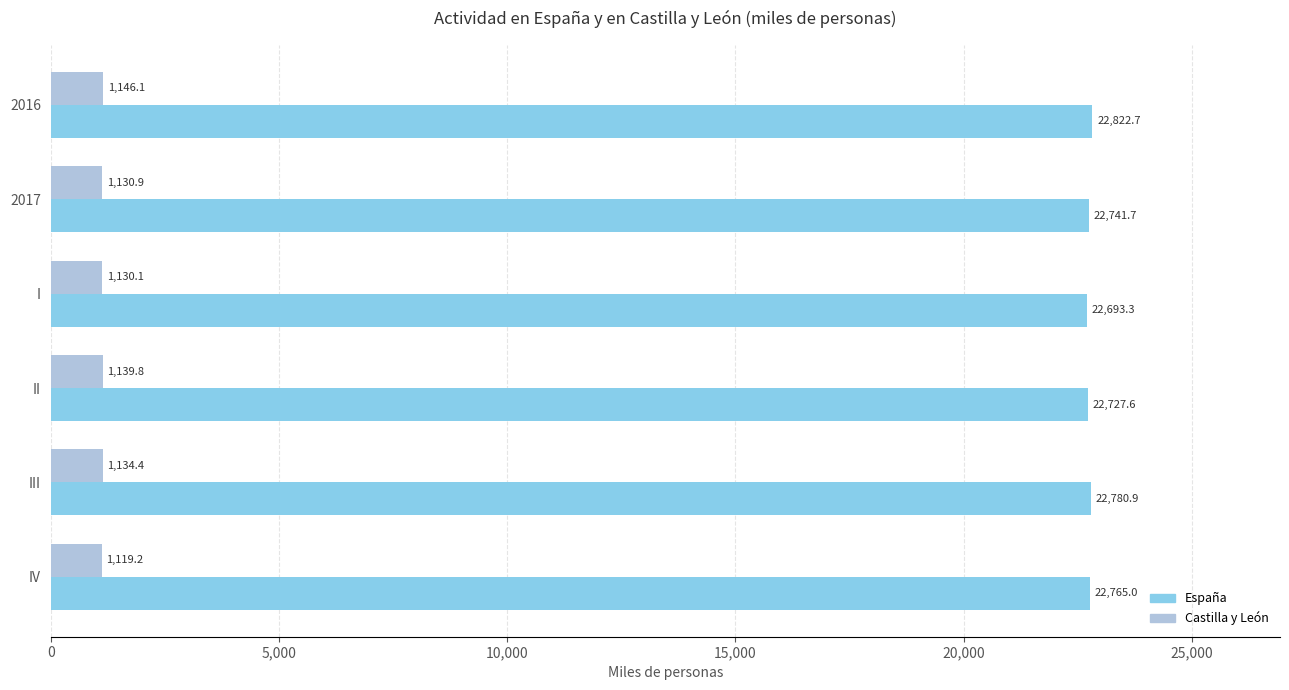

How many data points in Castilla y León are less than 1134?

3